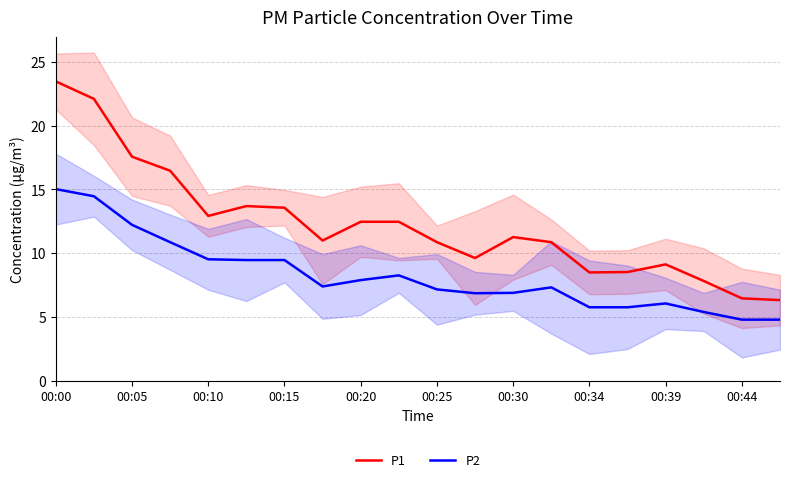

Rank the series by their average value, from lowest to highest.

P2, P1